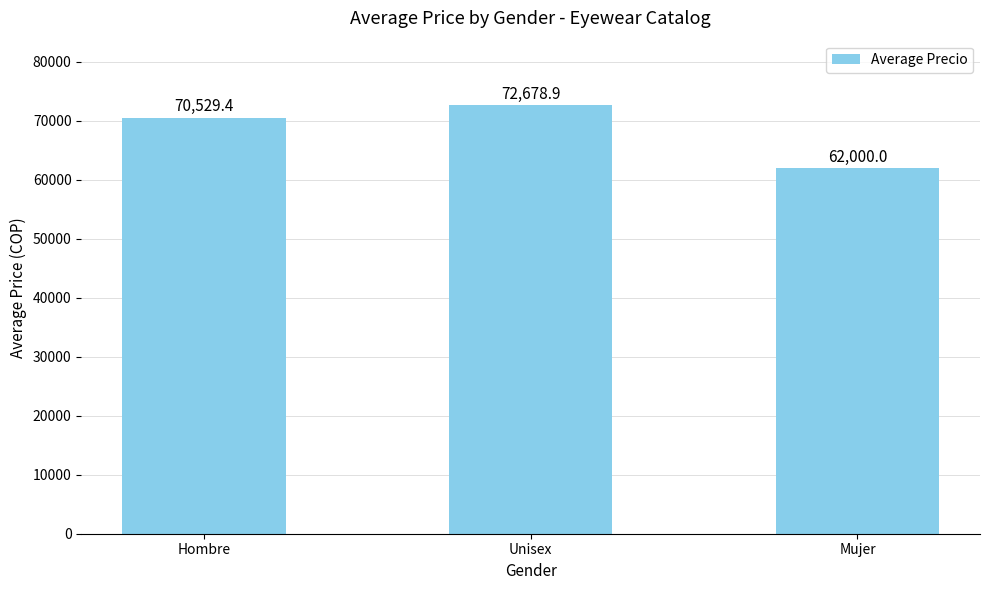

Reading left to right, transcribe all the data shown in this chart.

70529.4	72678.9	62000.0